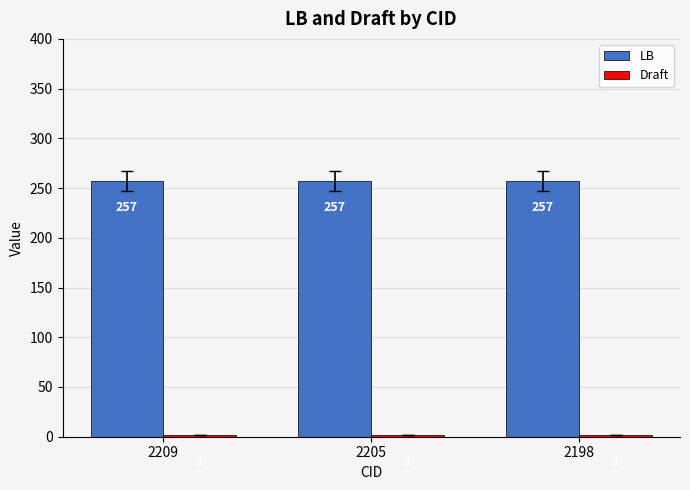

Does the chart contain any negative values?

No